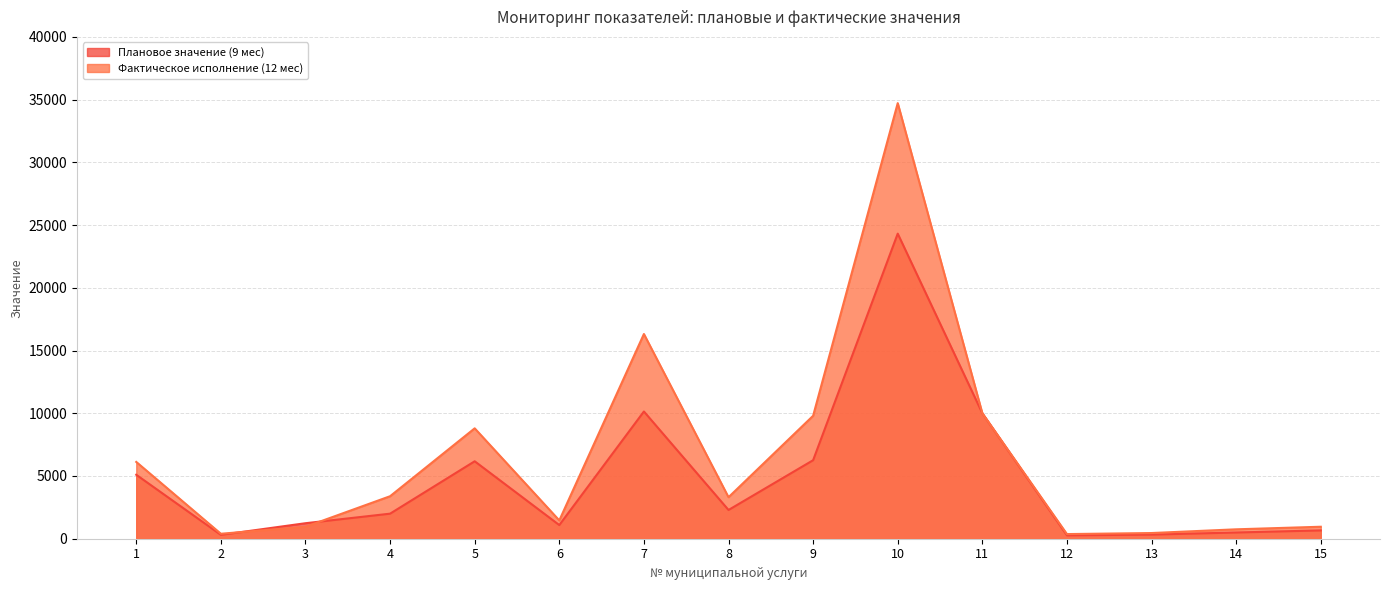

What are all the series names shown in the legend?

Плановое значение (9 мес), Фактическое исполнение (12 мес)